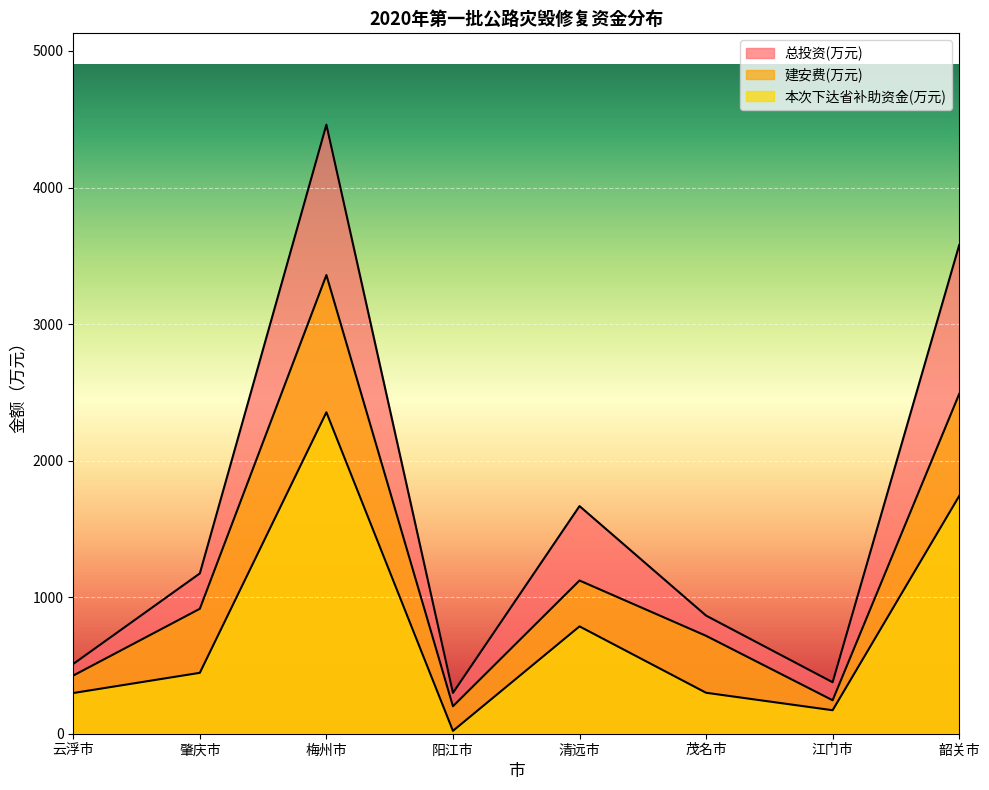

At which label is 建安费(万元) closest to 1780?

清远市